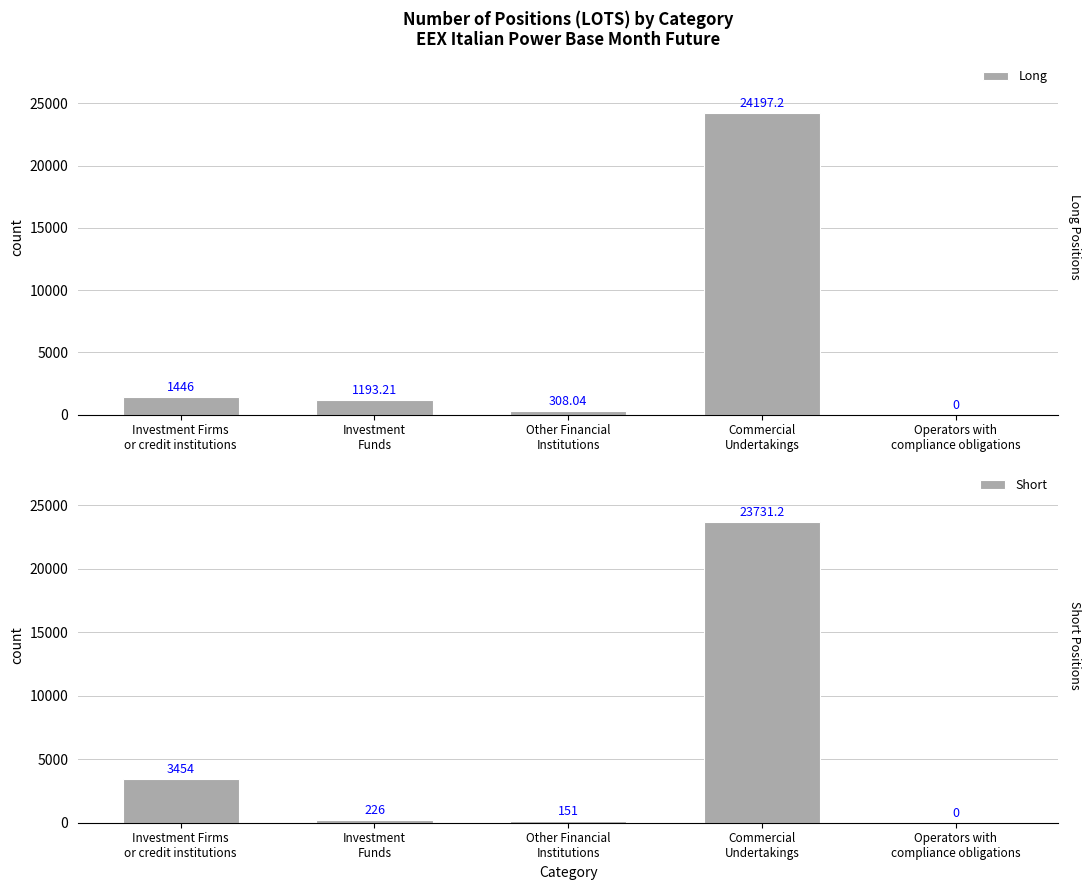

What is the sum of all Long values?

27144.4